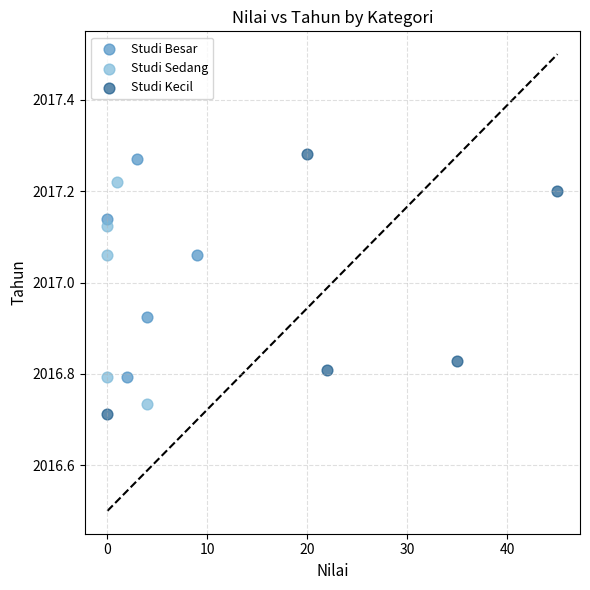

Which series has the widest spread of Y values?

Studi Kecil